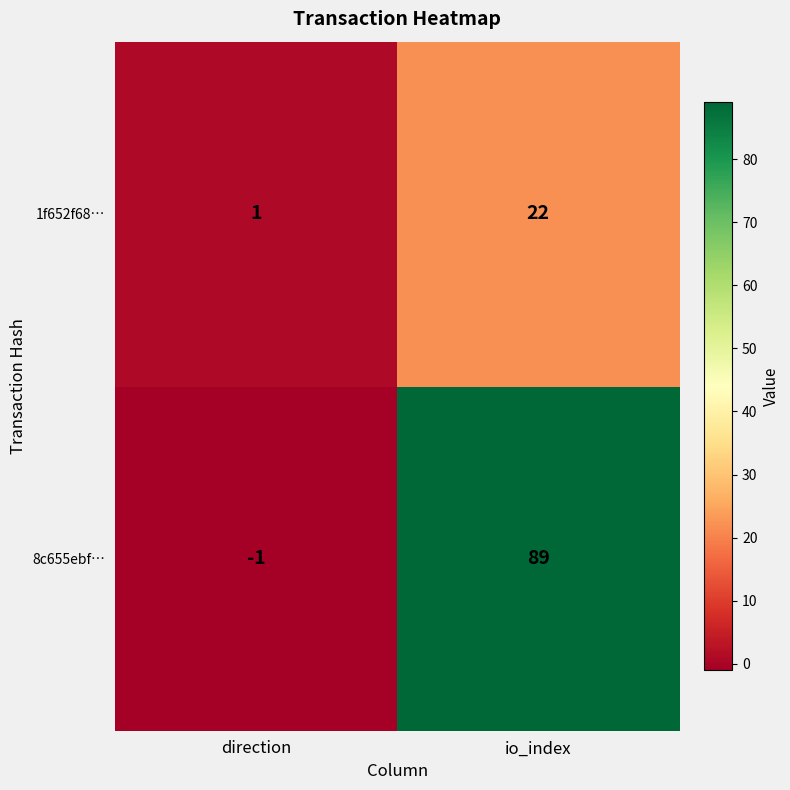

What is the maximum value shown in the chart?

89